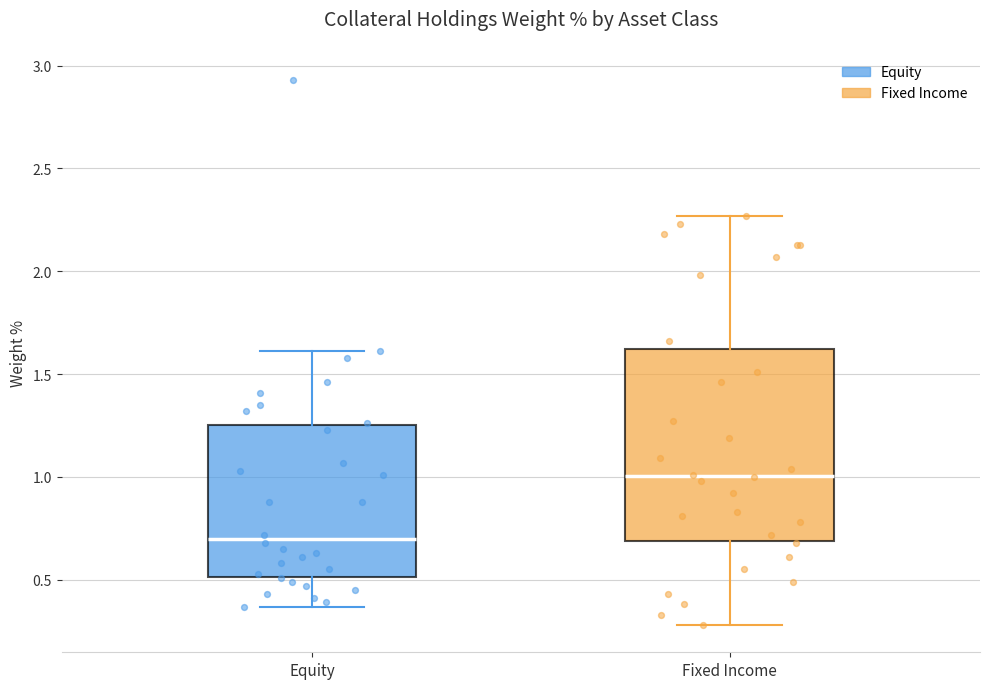

Which box is the tallest, from its lower edge to its upper edge?

Fixed Income